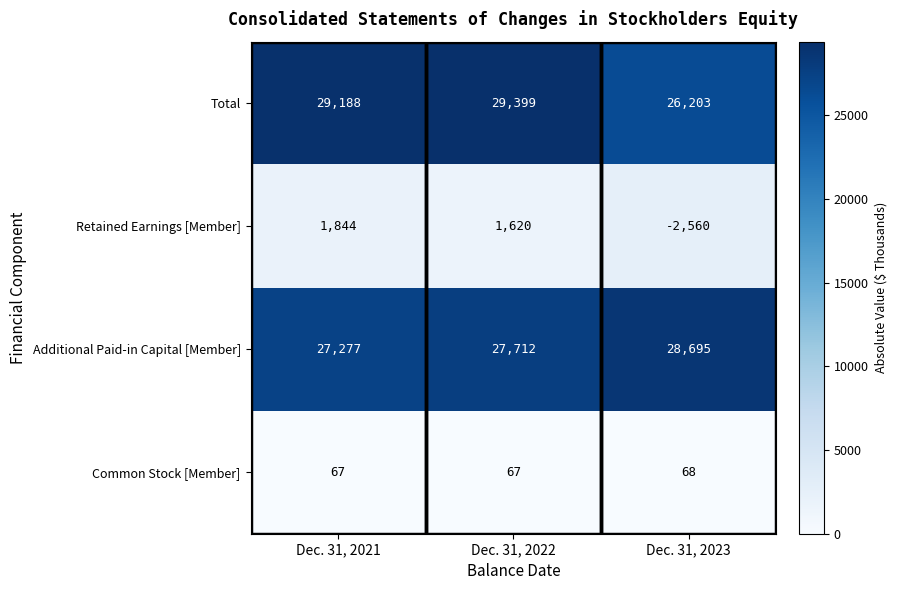

What is the difference between the Retained Earnings [Member] values at Dec. 31, 2023 and Dec. 31, 2022?

4180